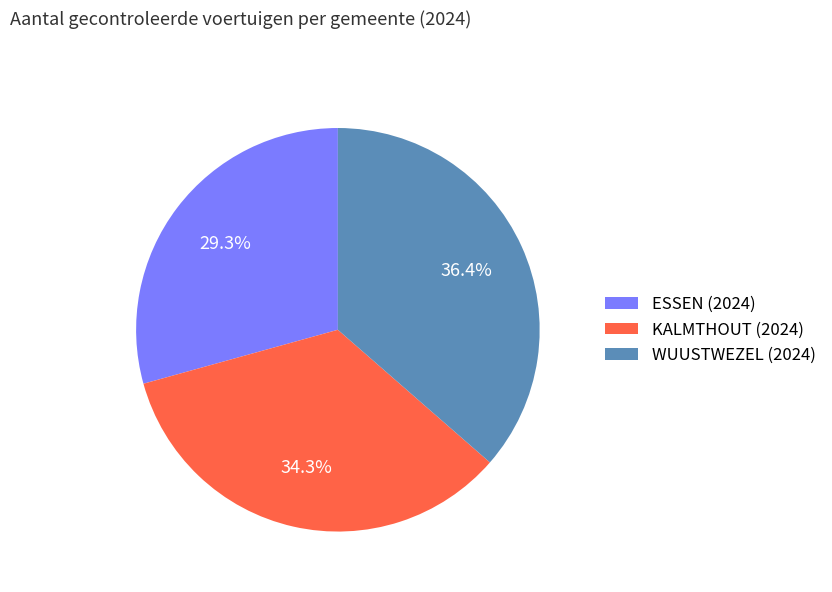

How many slices are in this pie chart?

3